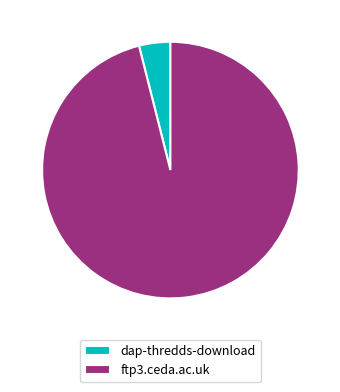

The ftp3.ceda.ac.uk slice represents 96% of the pie. True or false?

True